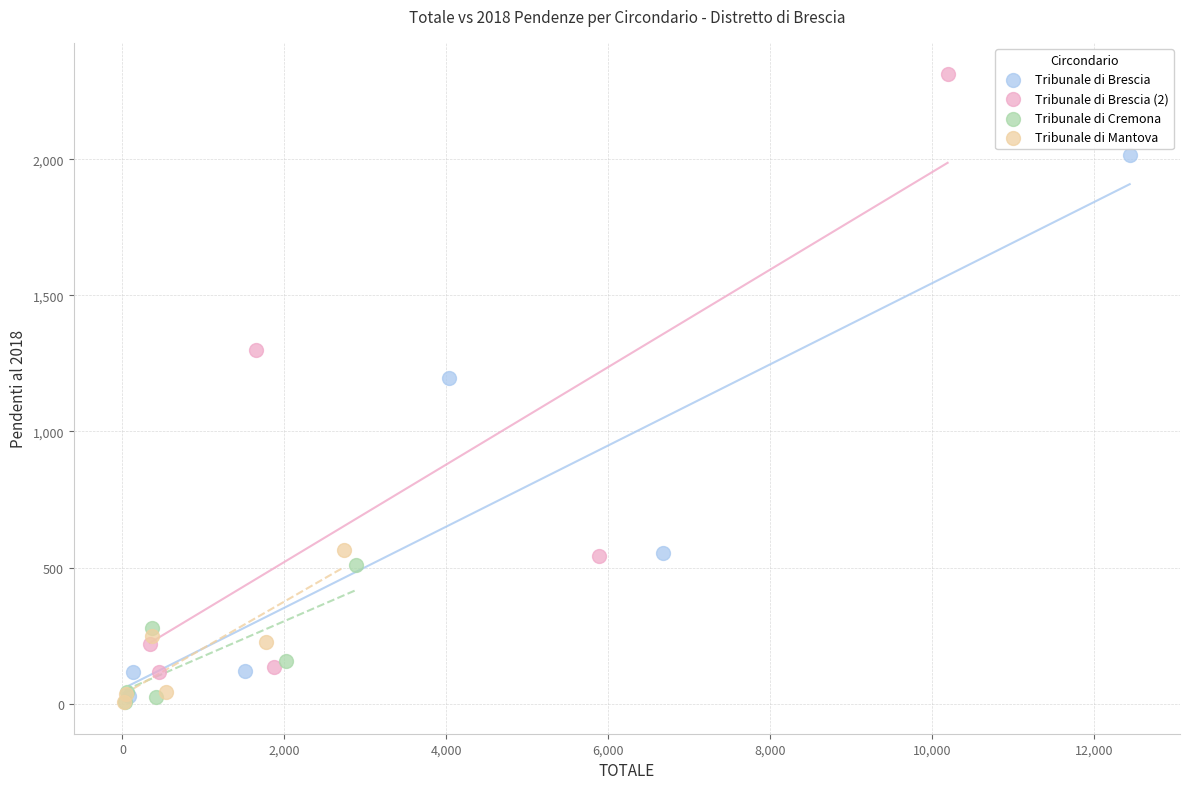

Which series contains the highest Y value?

Tribunale di Brescia (2)